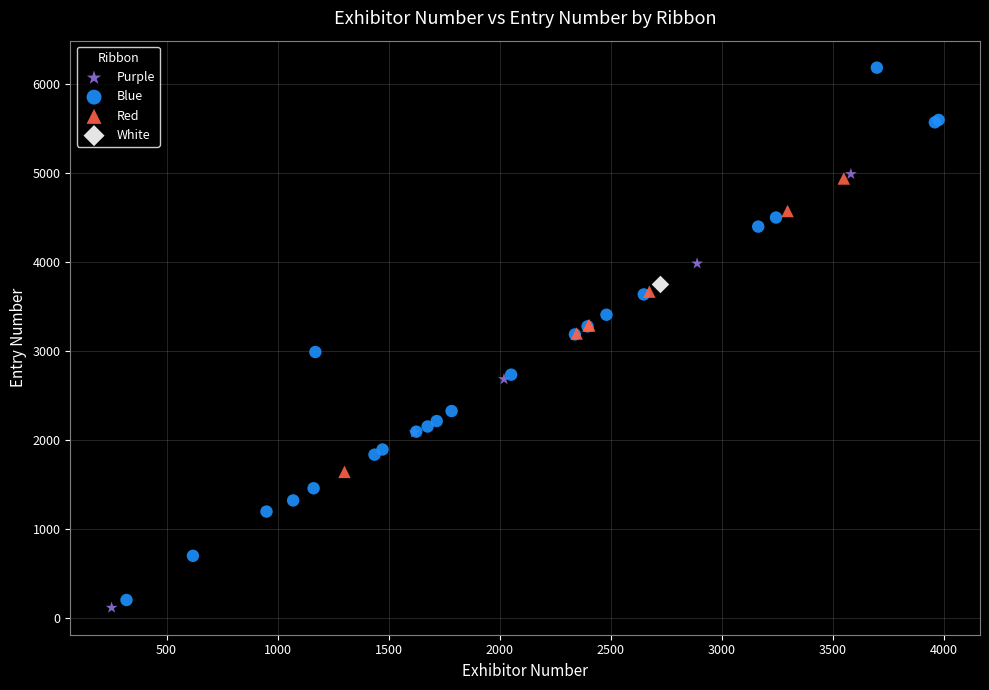

Which series reaches the maximum Y coordinate?

Blue